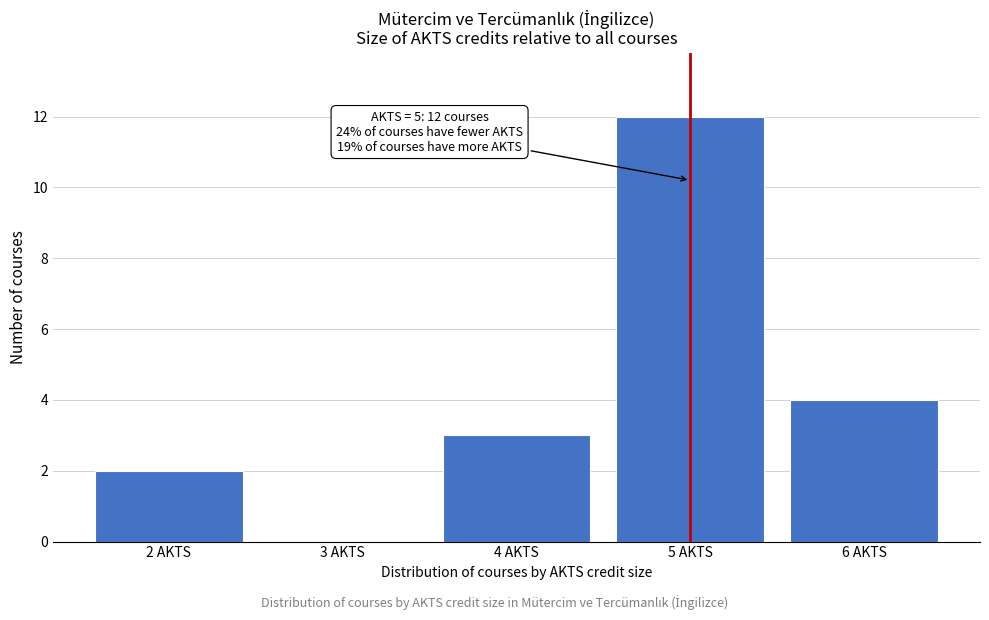

Which range on the x-axis has the tallest bar?

4.5 to 5.5